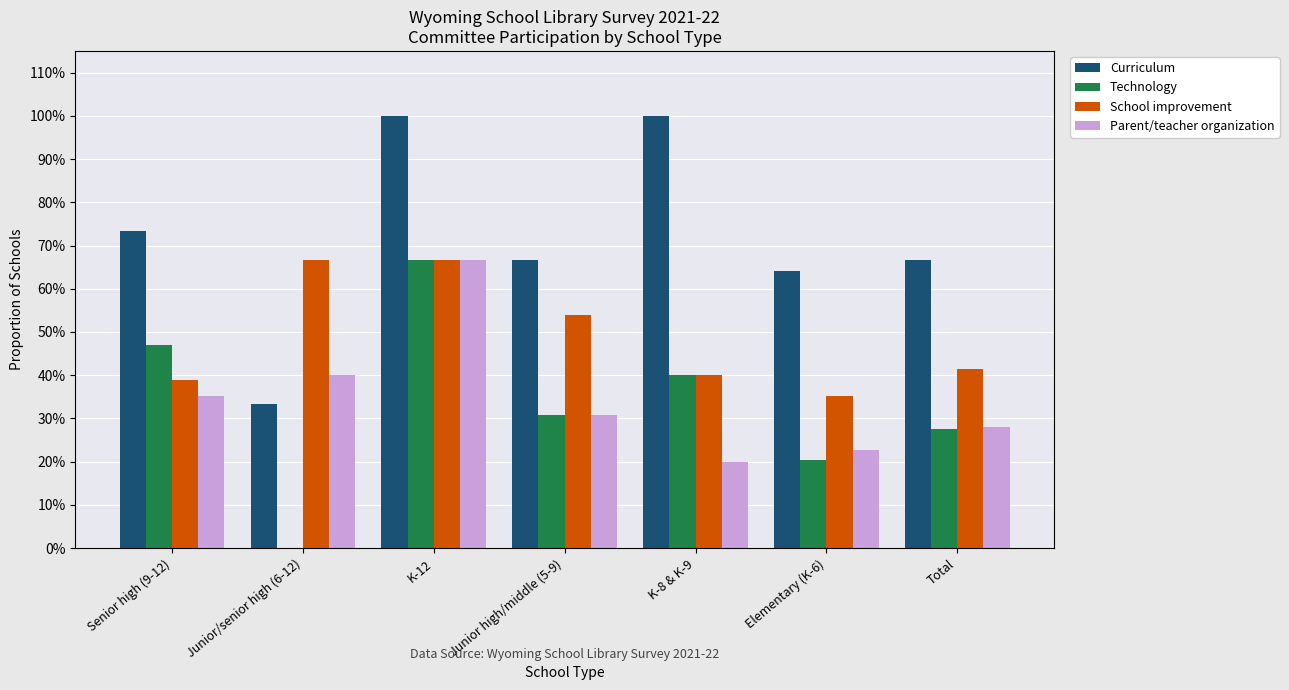

The School improvement series shows 0.1 at K-8 & K-9. True or false?

False